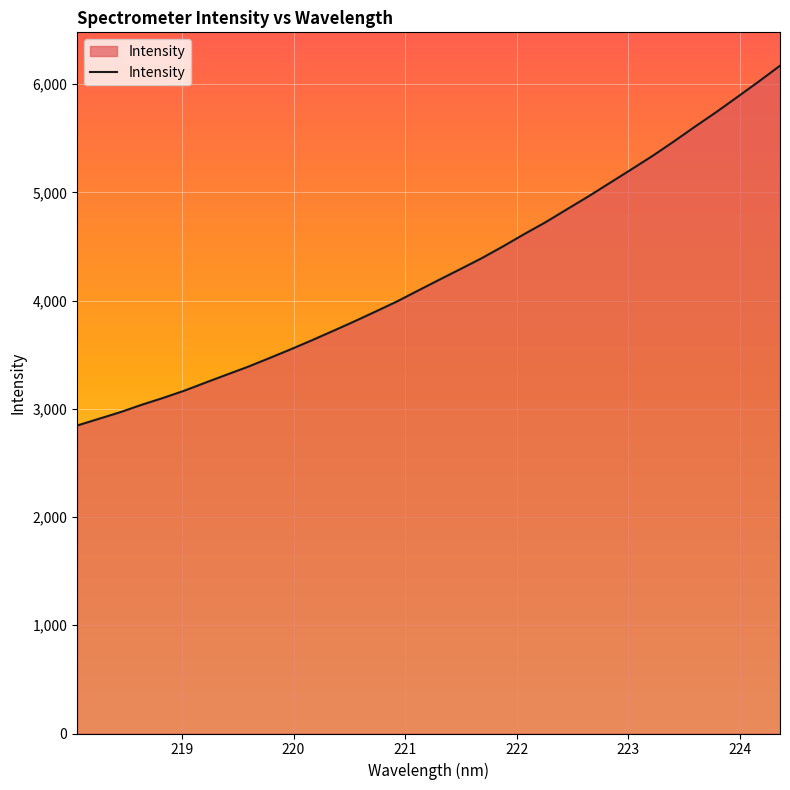

Reading right to left, list all the values displayed in this chart.

6171.3	6024.9	5883.0	5742.3	5607.8	5470.0	5336.8	5211.6	5088.0	4964.5	4846.1	4727.0	4617.5	4503.5	4394.2	4293.6	4194.4	4093.8	3992.3	3899.4	3808.0	3719.9	3633.0	3549.0	3467.9	3388.1	3315.3	3241.2	3166.3	3099.1	3036.3	2967.9	2907.3	2846.1